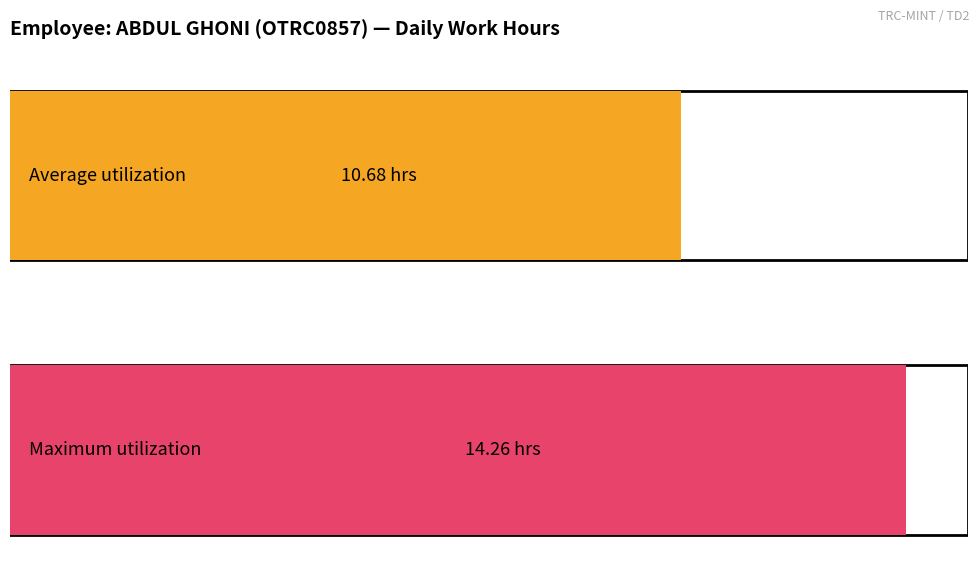

True or false: the data shows 5.2 at 18-Mon.

False